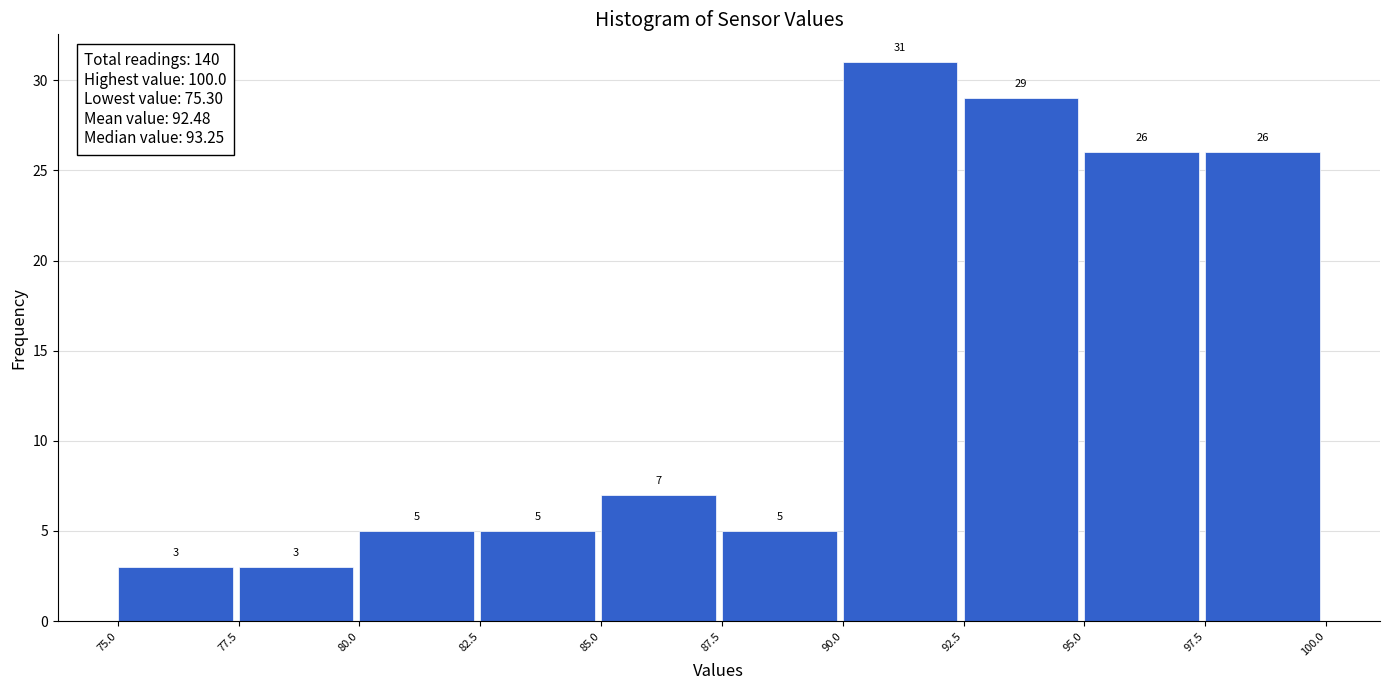

Reading left to right, transcribe this chart: for each bar, give the range it covers on the x-axis and its height.

75.0 to 77.5: 3
77.5 to 80.0: 3
80.0 to 82.5: 5
82.5 to 85.0: 5
85.0 to 87.5: 7
87.5 to 90.0: 5
90.0 to 92.5: 31
92.5 to 95.0: 29
95.0 to 97.5: 26
97.5 to 100.0: 26